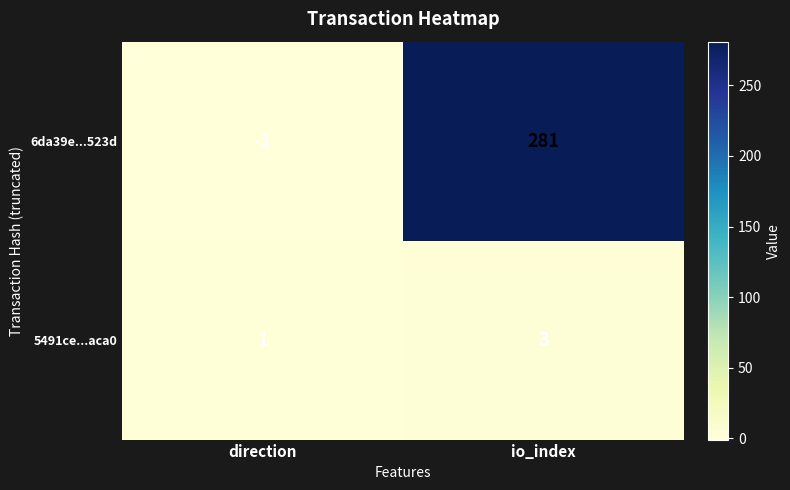

Reading left to right, list all the values displayed in this chart.

6da39e...523d: -1	281
5491ce...aca0: 1	3